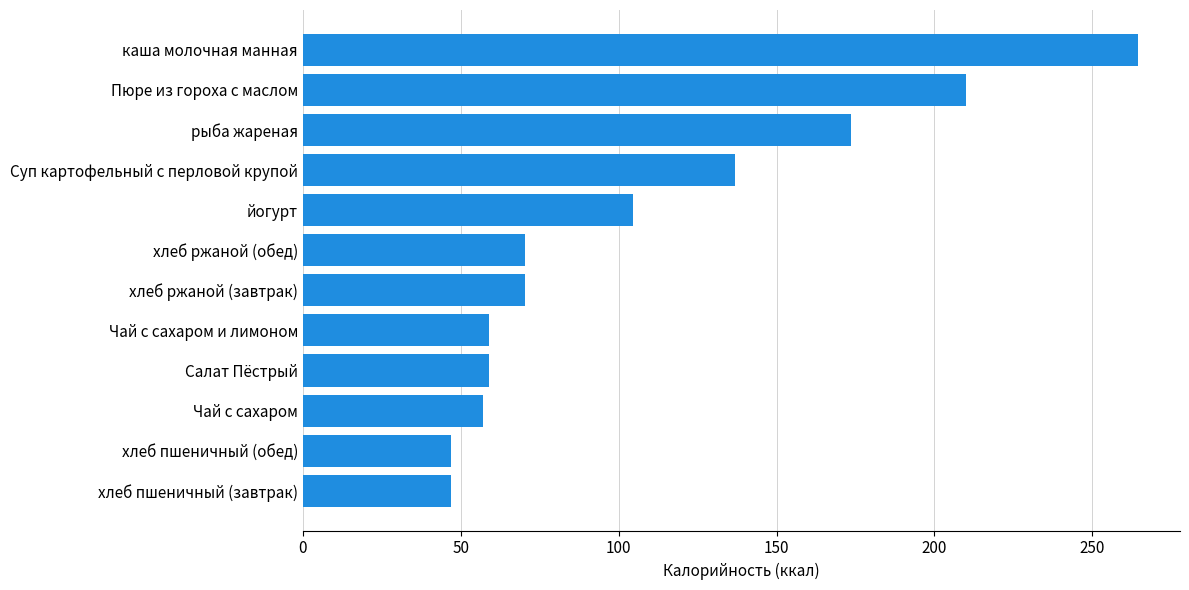

What is the smallest value displayed?

47.0